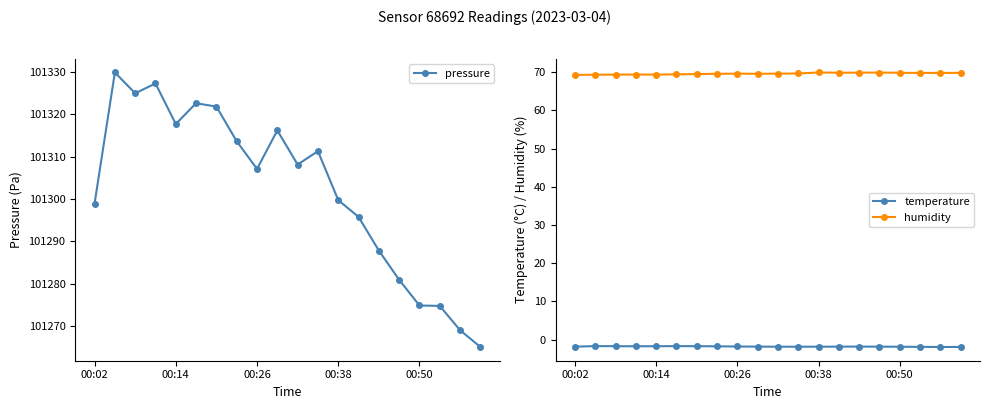

How many lines are shown in the chart?

3